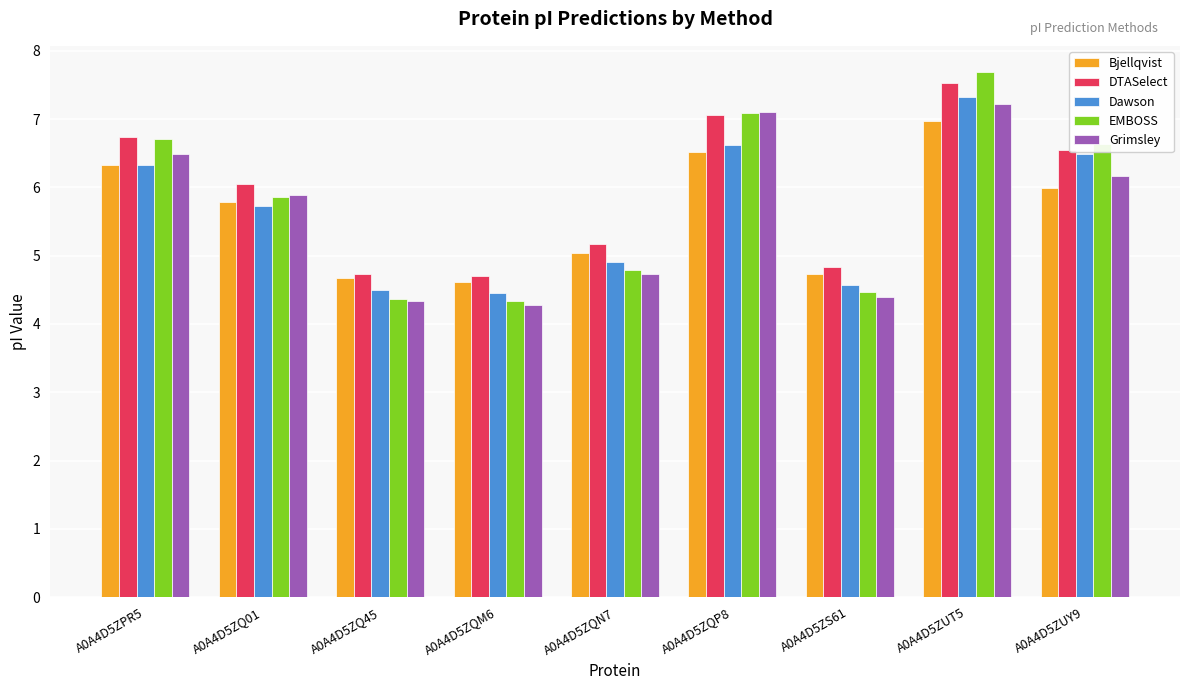

Rank the series at A0A4D5ZUT5 from highest to lowest value.

EMBOSS, DTASelect, Dawson, Grimsley, Bjellqvist